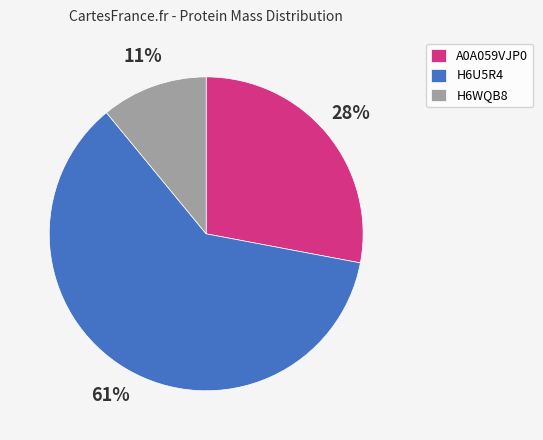

Count the number of slices in the pie.

3